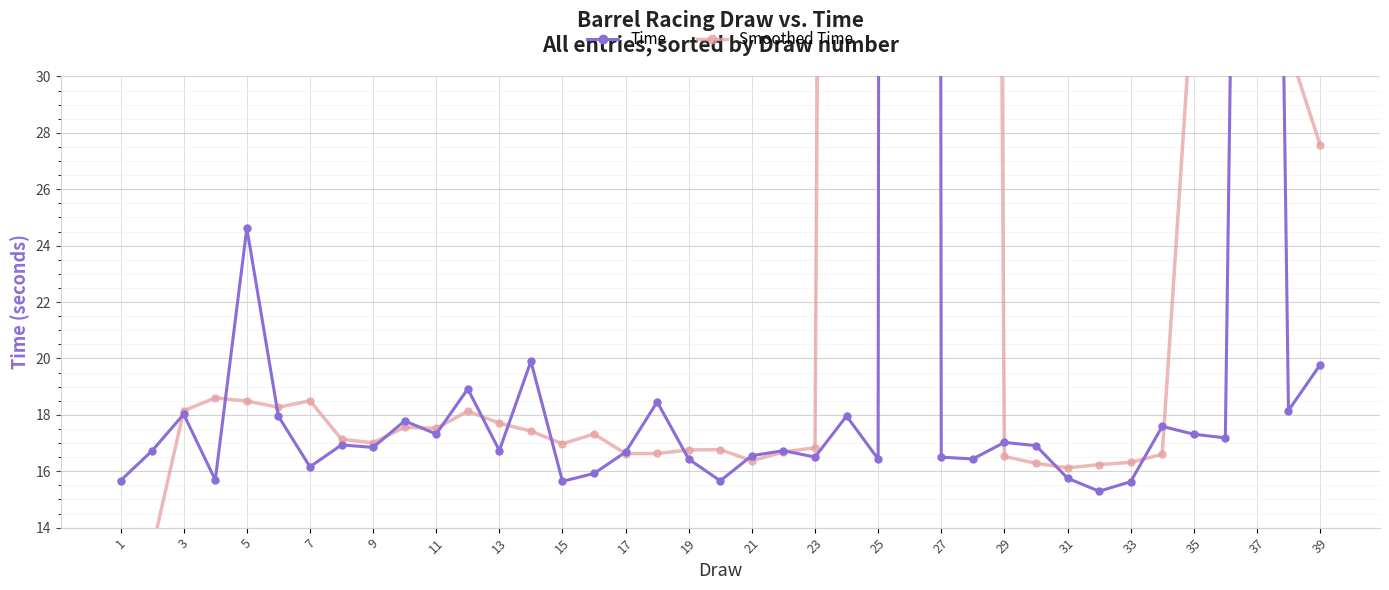

True or false: Smoothed Time has more than 0 interior local peaks.

True